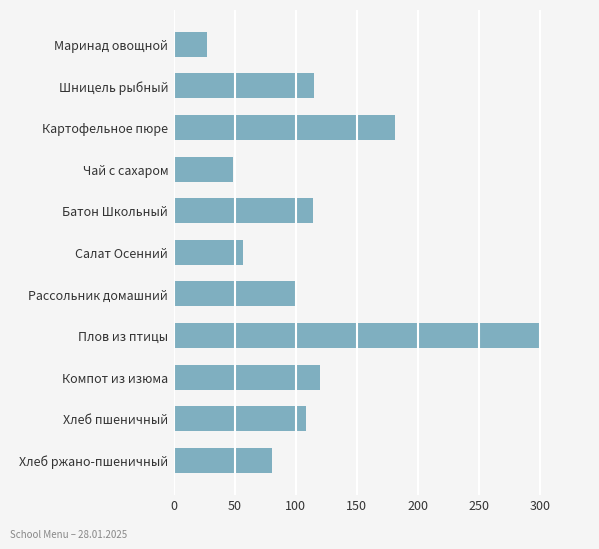

Which has a higher value, Хлеб ржано-пшеничный or Чай с сахаром?

Хлеб ржано-пшеничный